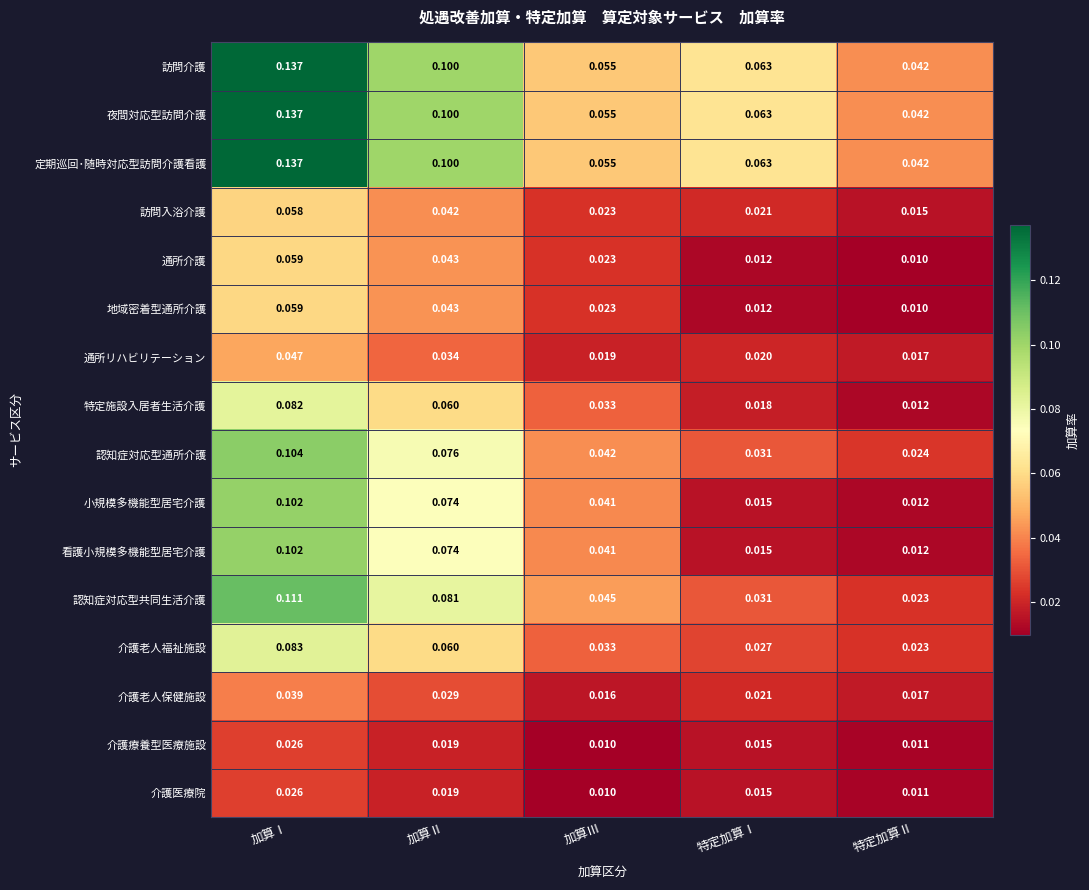

At which category is the sum across all series the highest?

加算Ⅰ